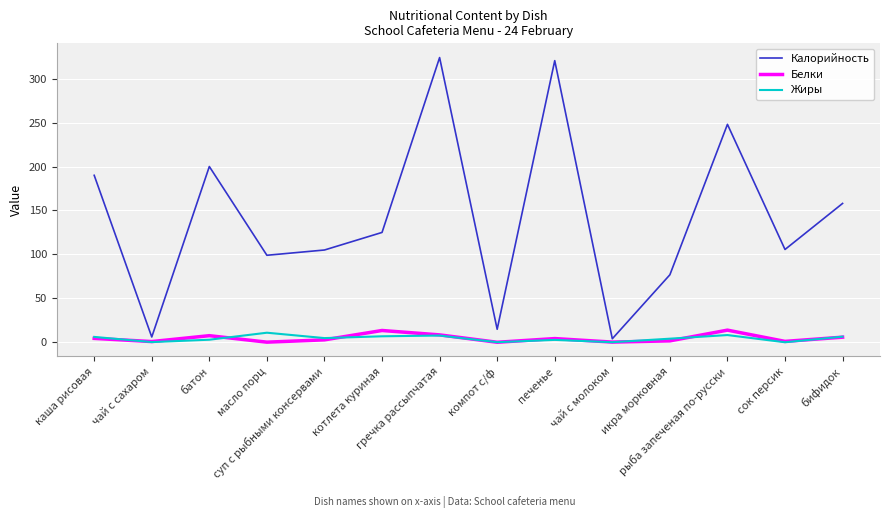

Which series changed the most between масло порц and чай с молоком?

Калорийность